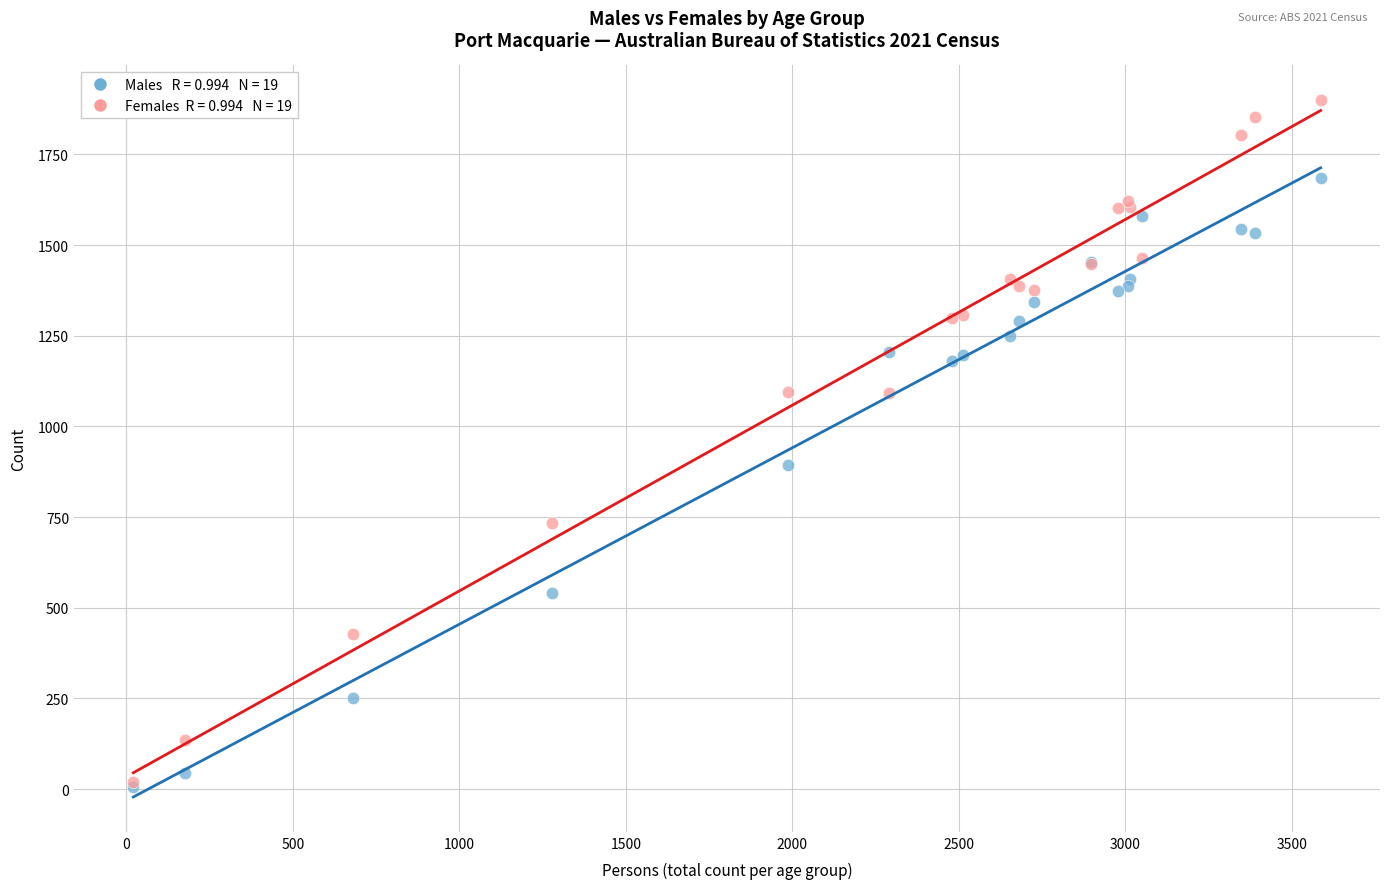

Across all series, what Y value is closest to 953?

893